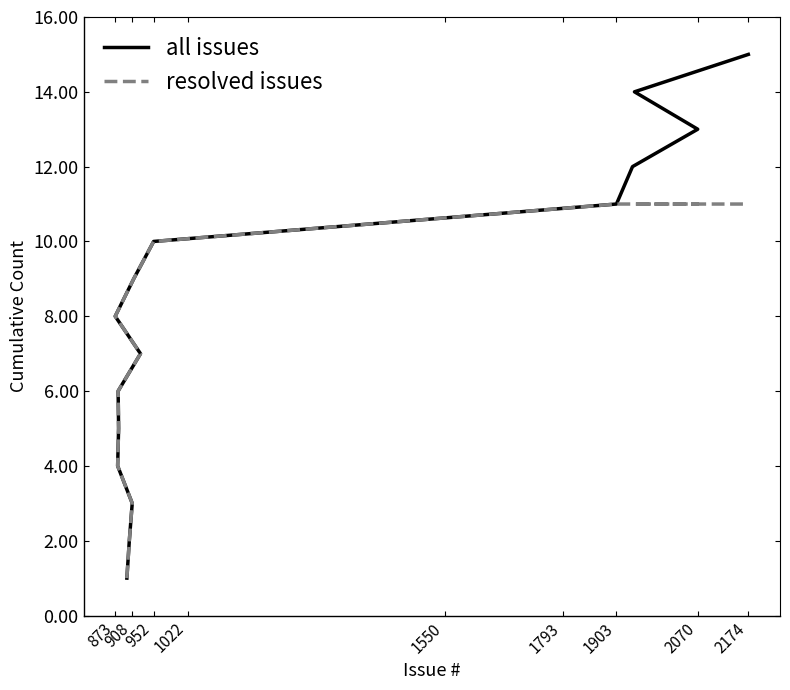

How many values in the resolved issues series are below 8?

7